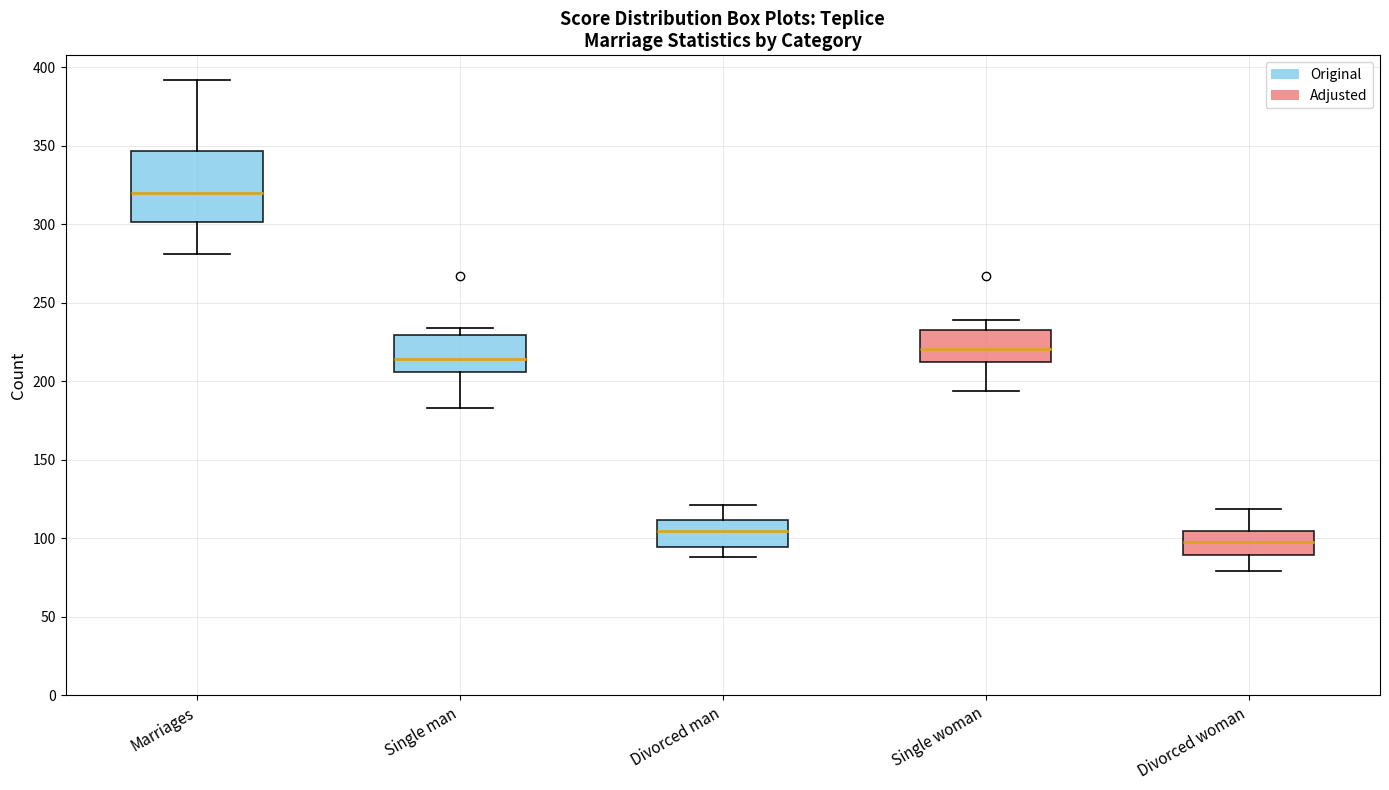

Which box has the highest median line?

Marriages